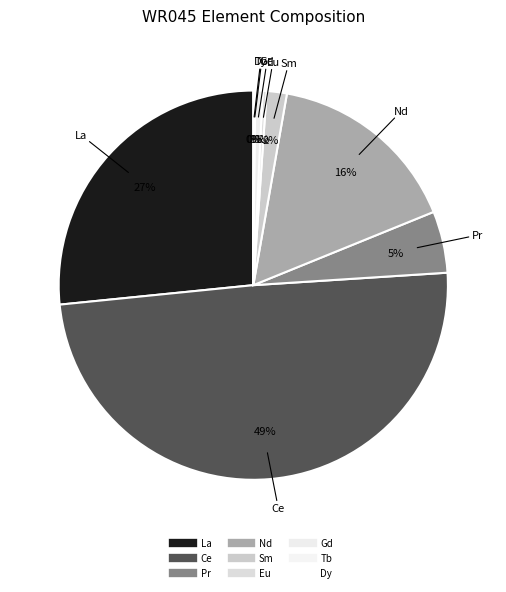

Rank the categories by value from lowest to highest.

Tb, Dy, Eu, Gd, Sm, Pr, Nd, La, Ce